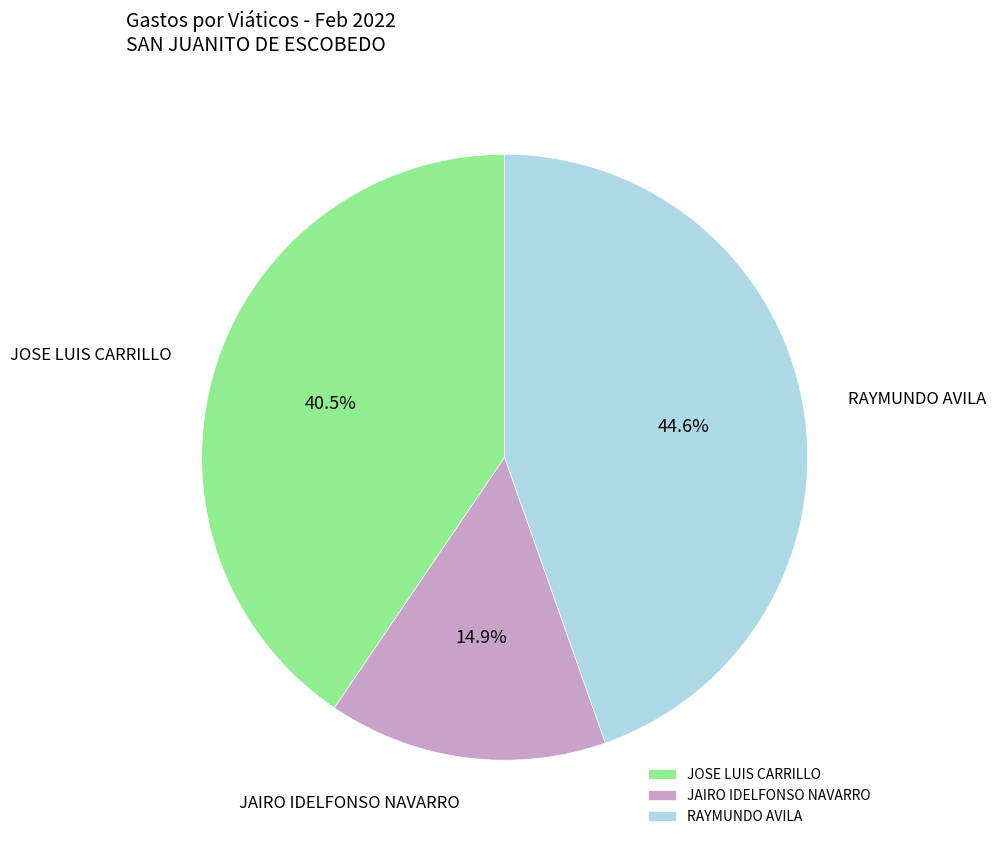

Combined, what portion of the pie is JOSE LUIS CARRILLO and JAIRO IDELFONSO NAVARRO?

55.4%